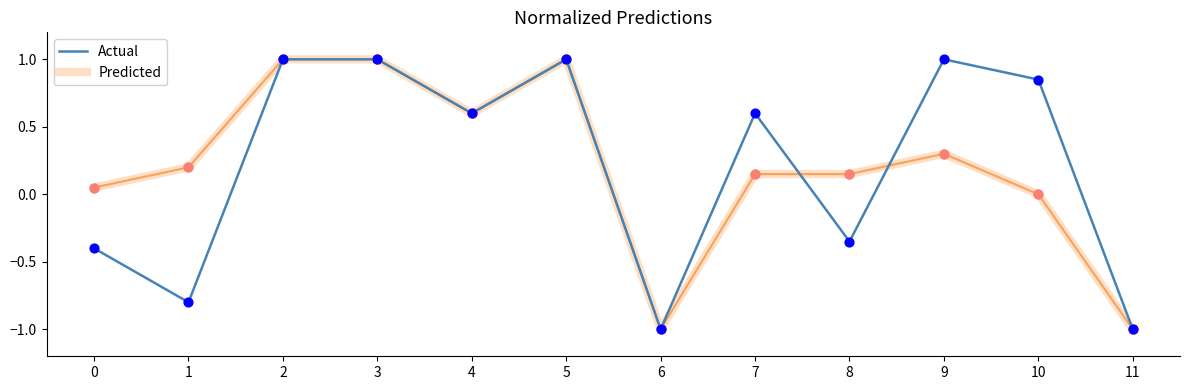

At 0, list the series in order from smallest to largest.

Actual, Predicted